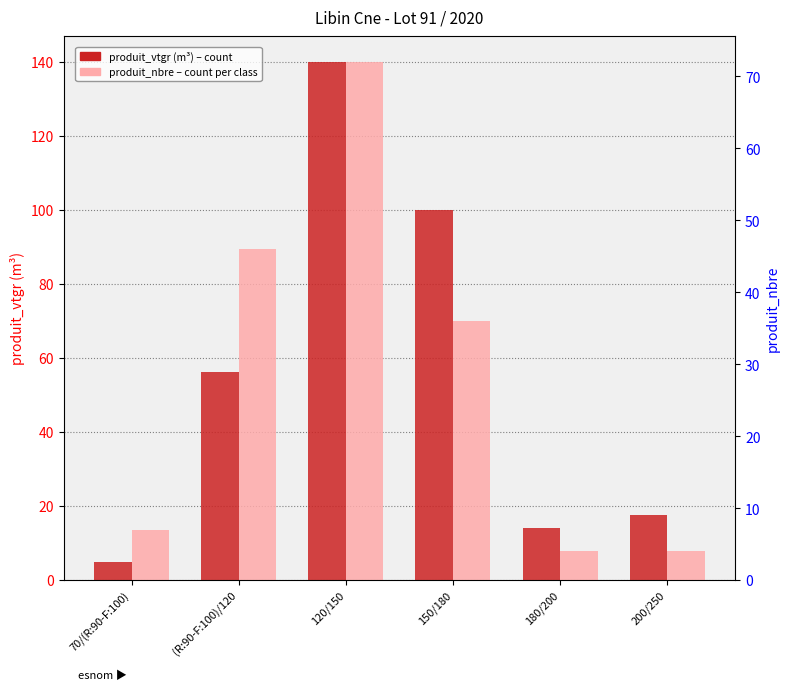

Where does the produit_vtgr (m³) series first go above 56?

(R:90-F:100)/120